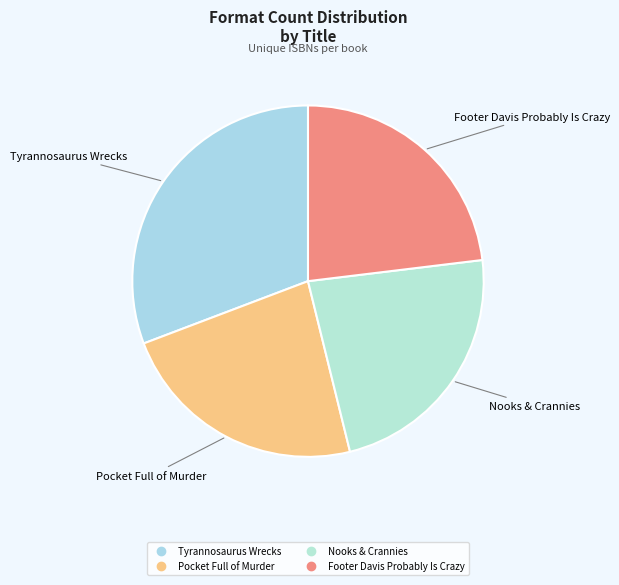

True or false: Tyrannosaurus Wrecks accounts for 31% of the total.

True